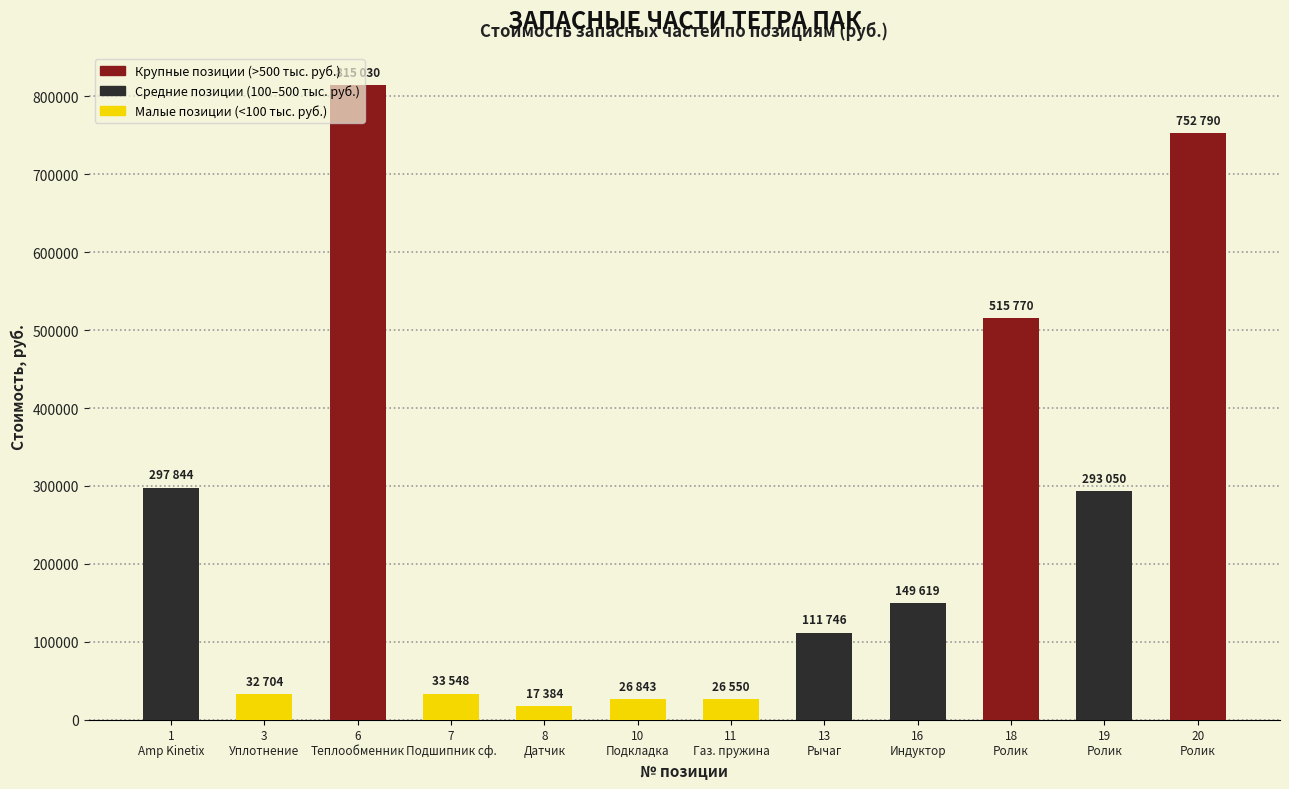

What is the difference between the values at 6
Теплообменник and 8
Датчик?

797646